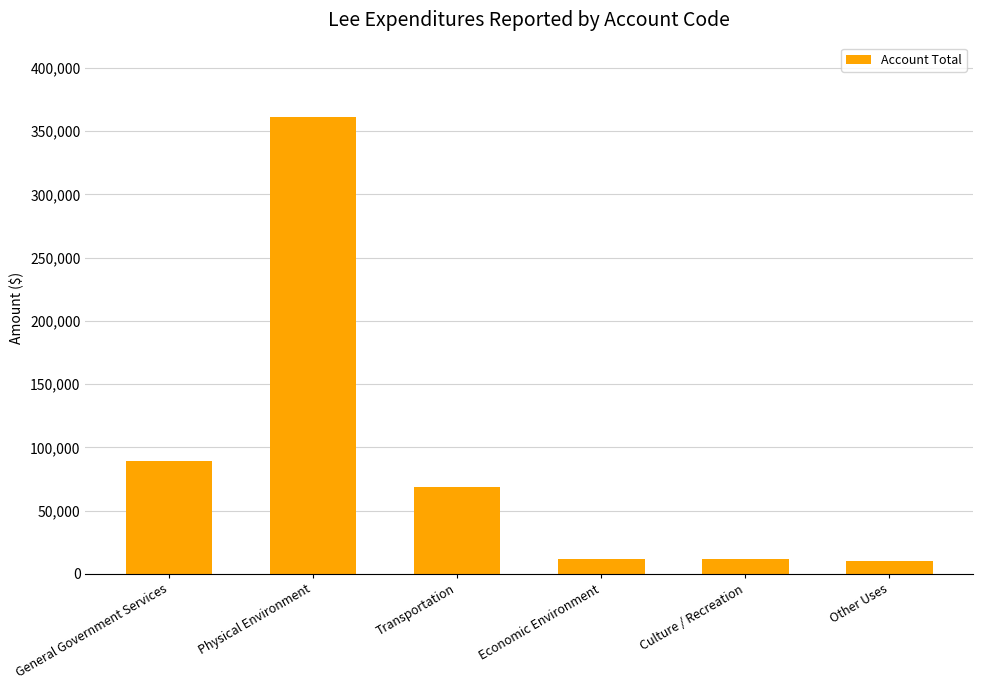

Which has a higher value, Transportation or General Government Services?

General Government Services